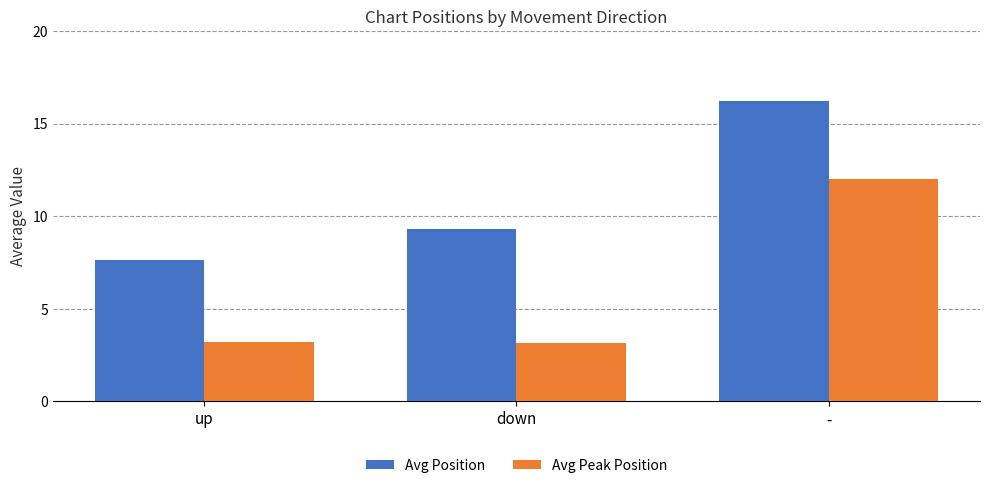

List the series in order of their overall mean, highest first.

Avg Position, Avg Peak Position